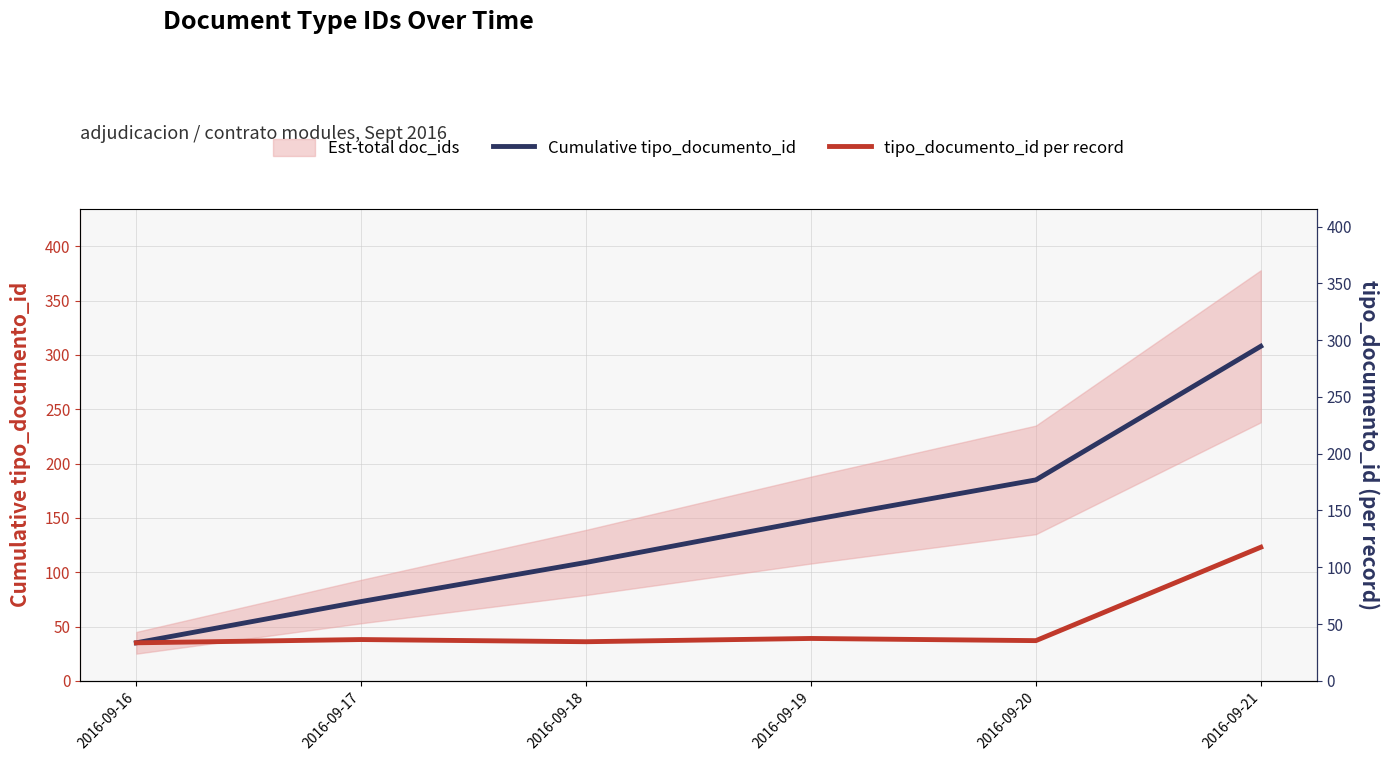

How many data points in tipo_documento_id per record are less than 38?

3